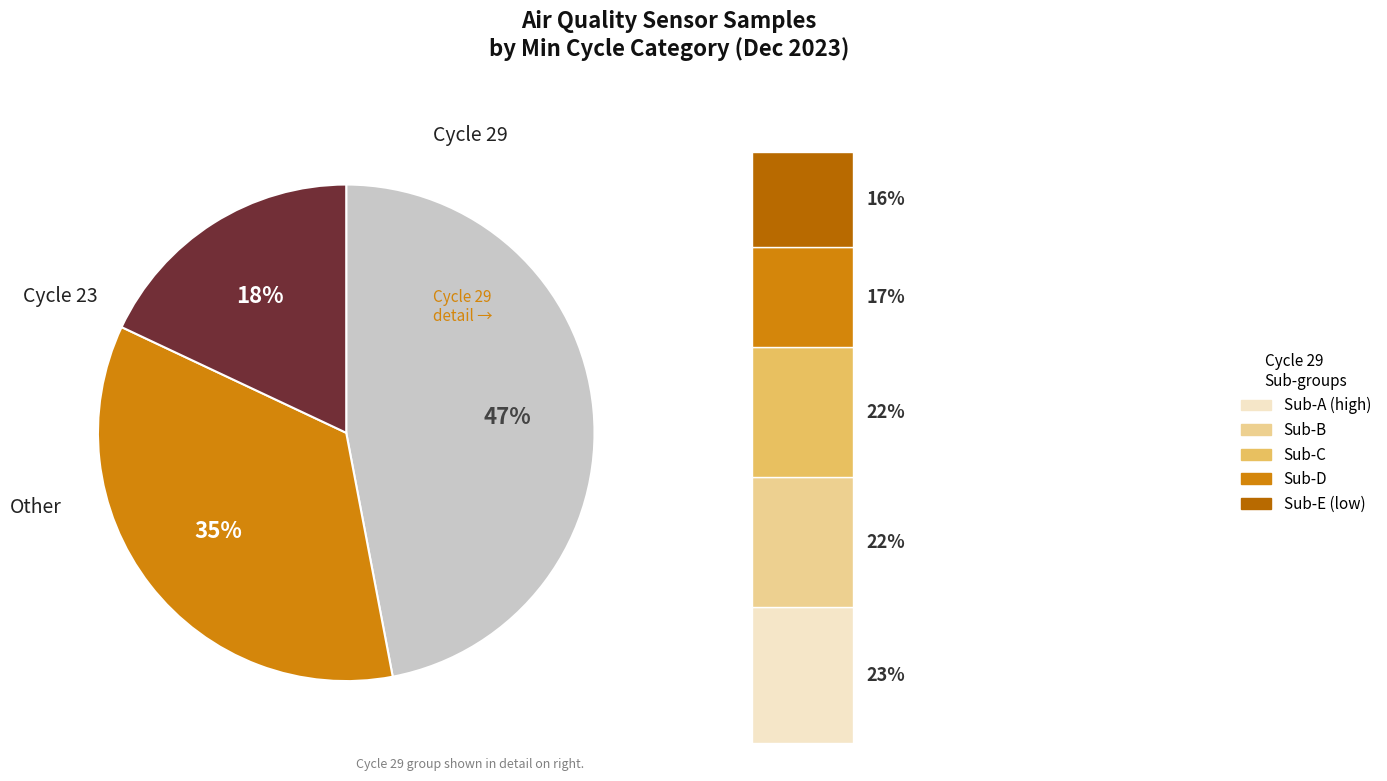

The 29 slice represents 1% of the pie. True or false?

False